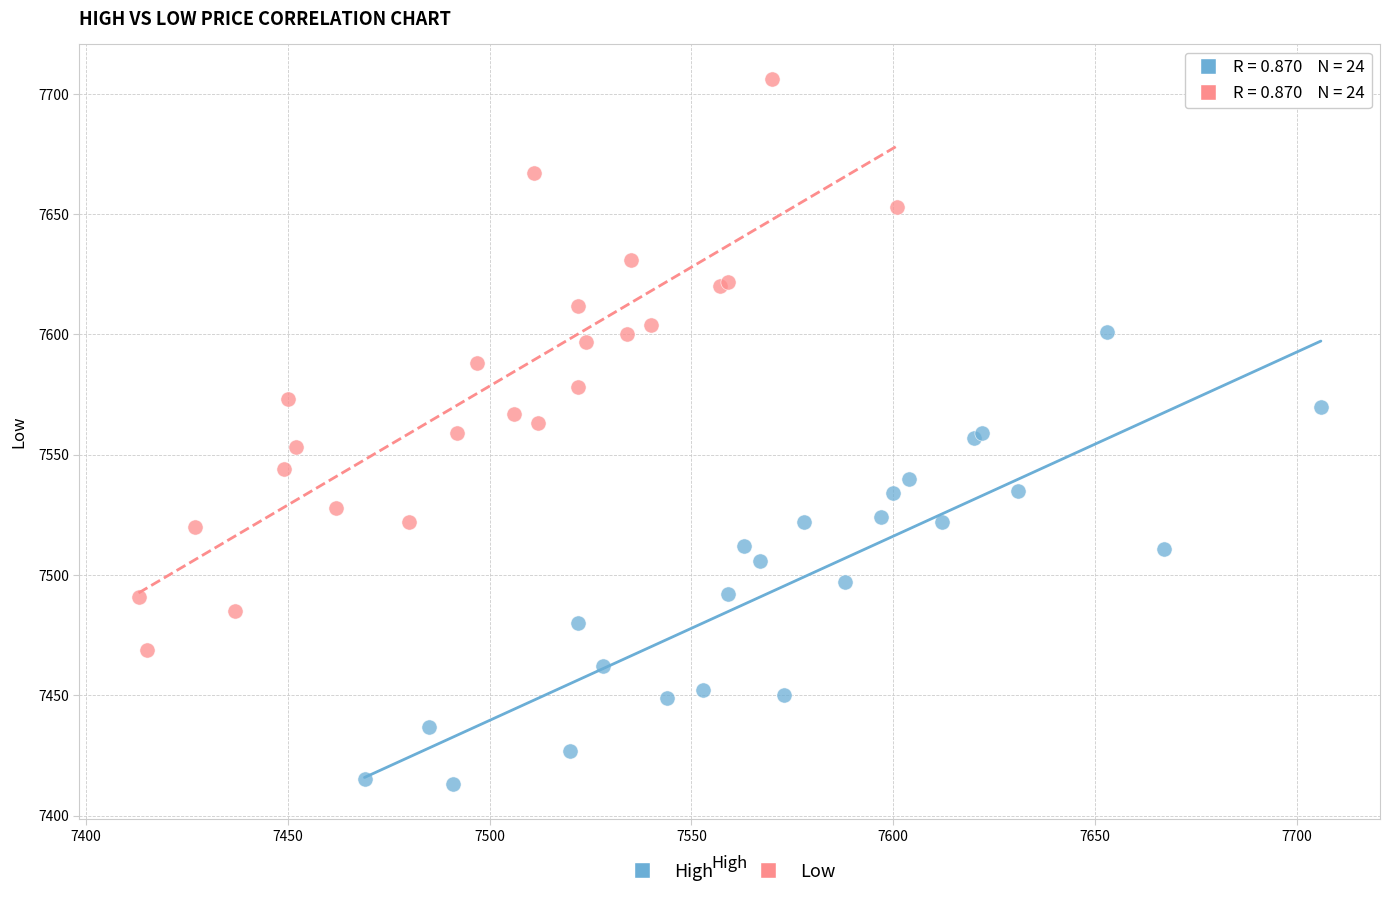

Which series has the largest Y range (max minus min)?

Low